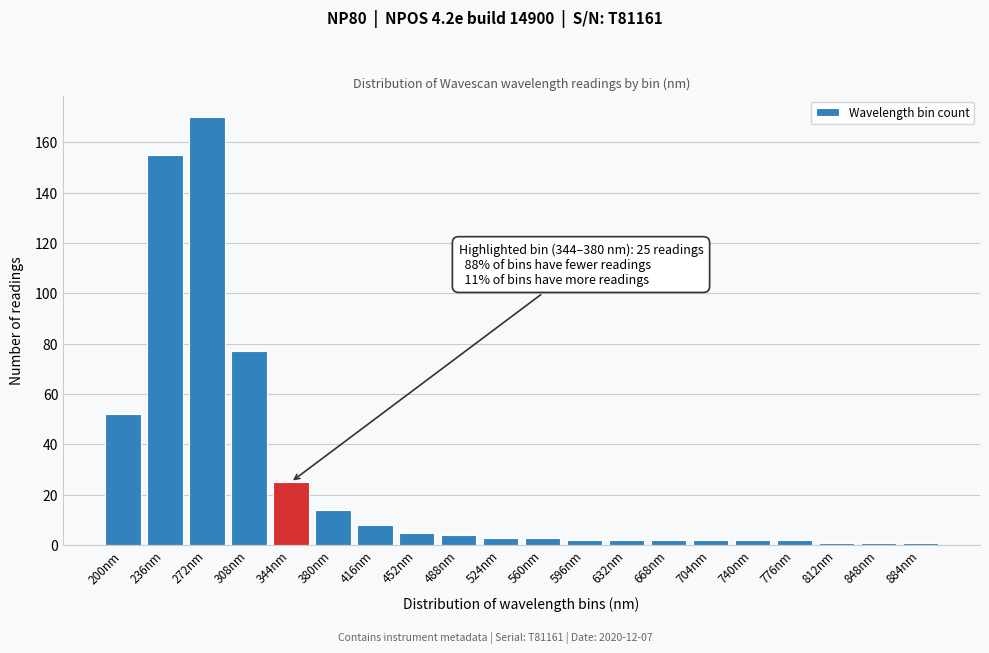

Reading left to right, list all the values displayed in this chart.

52	155	170	77	25	14	8	5	4	3	3	2	2	2	2	2	2	1	1	1